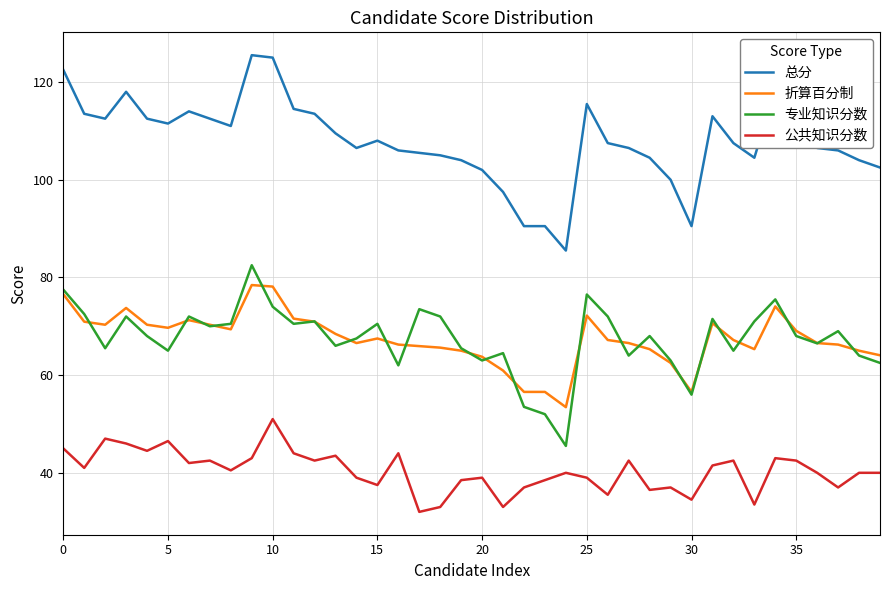

True or false: 公共知识分数 and 专业知识分数 intersect in this chart.

False